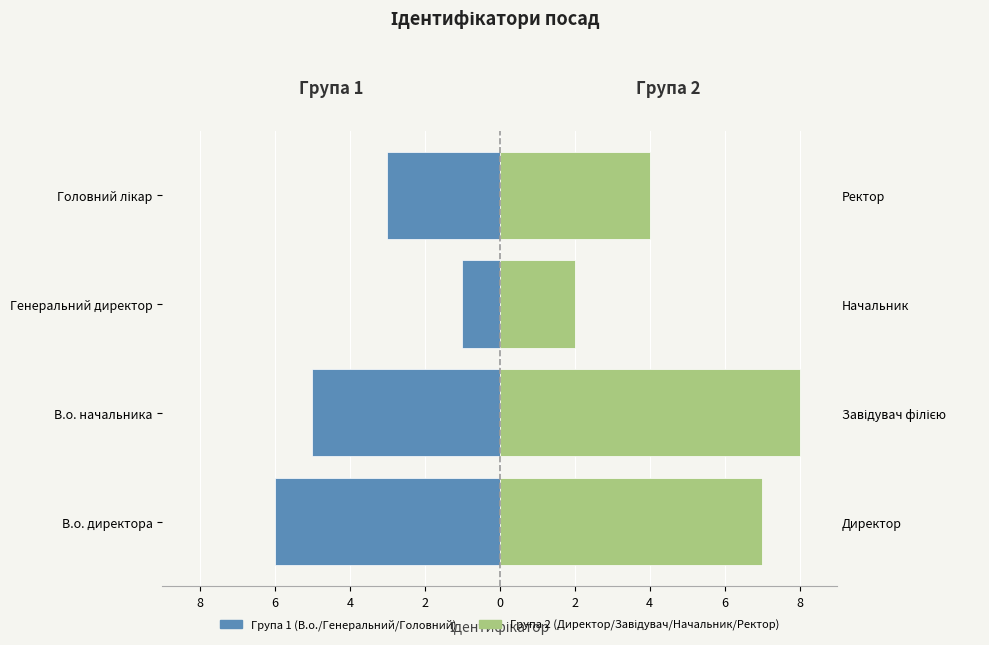

What is the value of the Група 1 (В.о./Генеральний/Головний) bar at the 3rd from the left?

-1